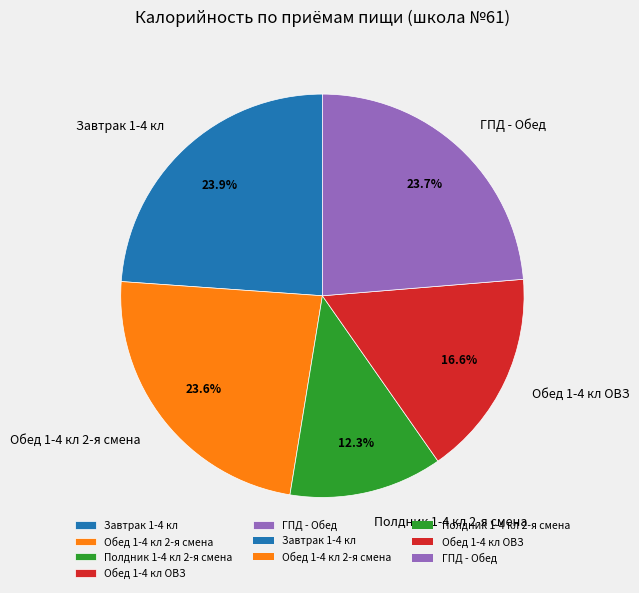

Which slice is the smallest?

Полдник 1-4 кл 2-я смена